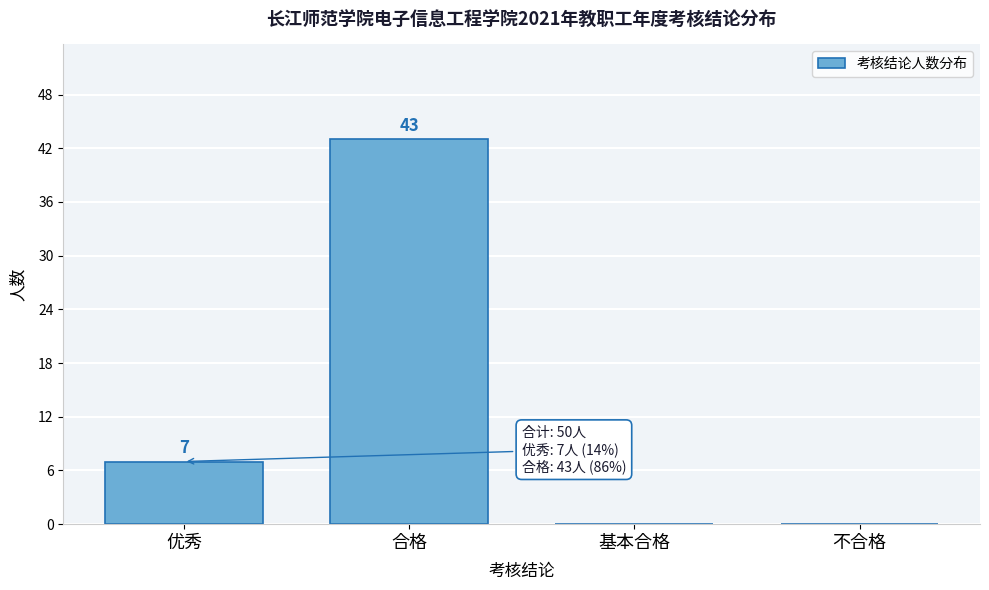

Reading left to right, what are all the values shown in this chart?

优秀=7	合格=43	基本合格=0	不合格=0